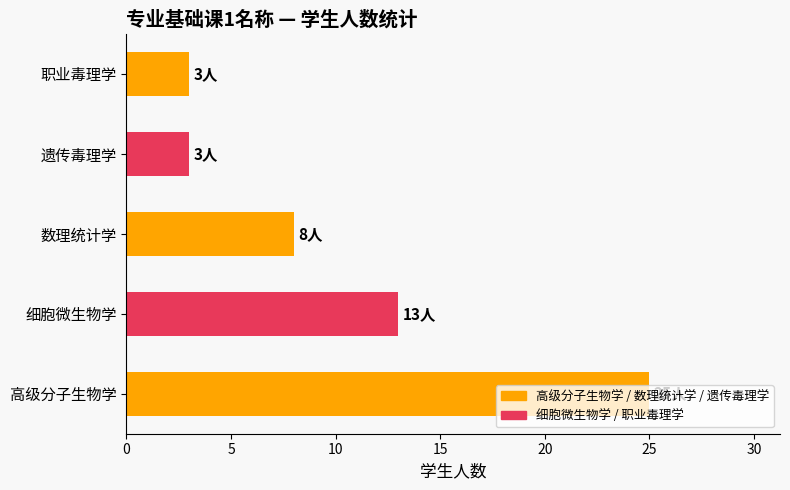

Does the chart contain stacked bars?

No